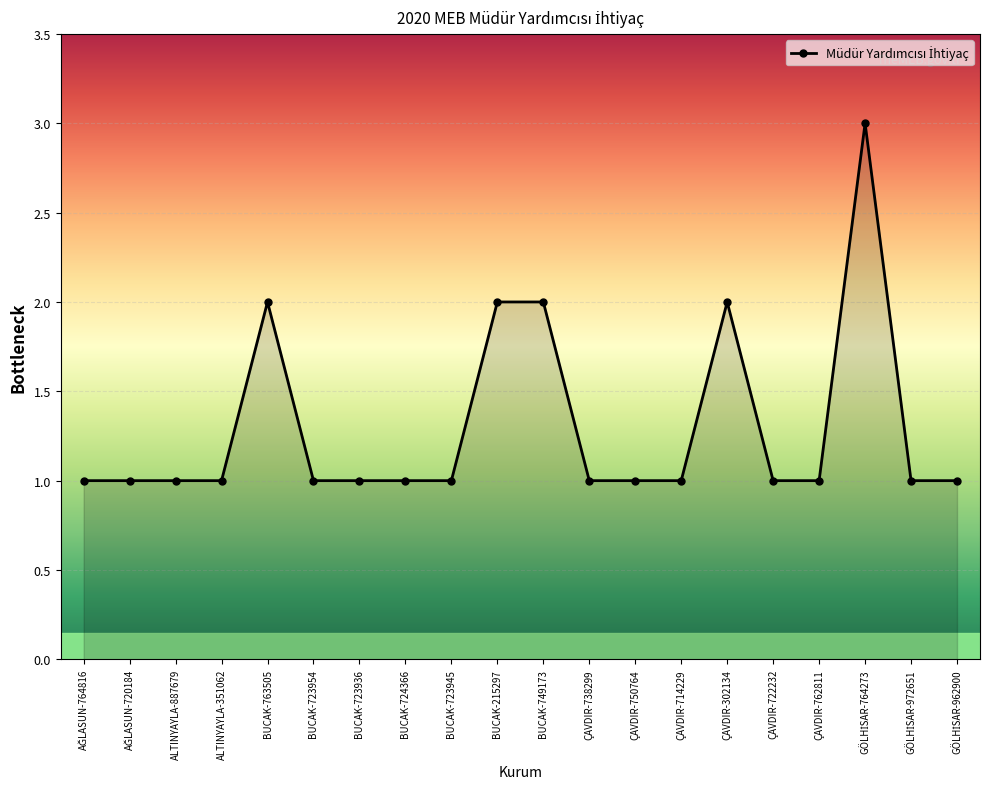

The value at ÇAVDIR-722232 is 1. True or false?

True